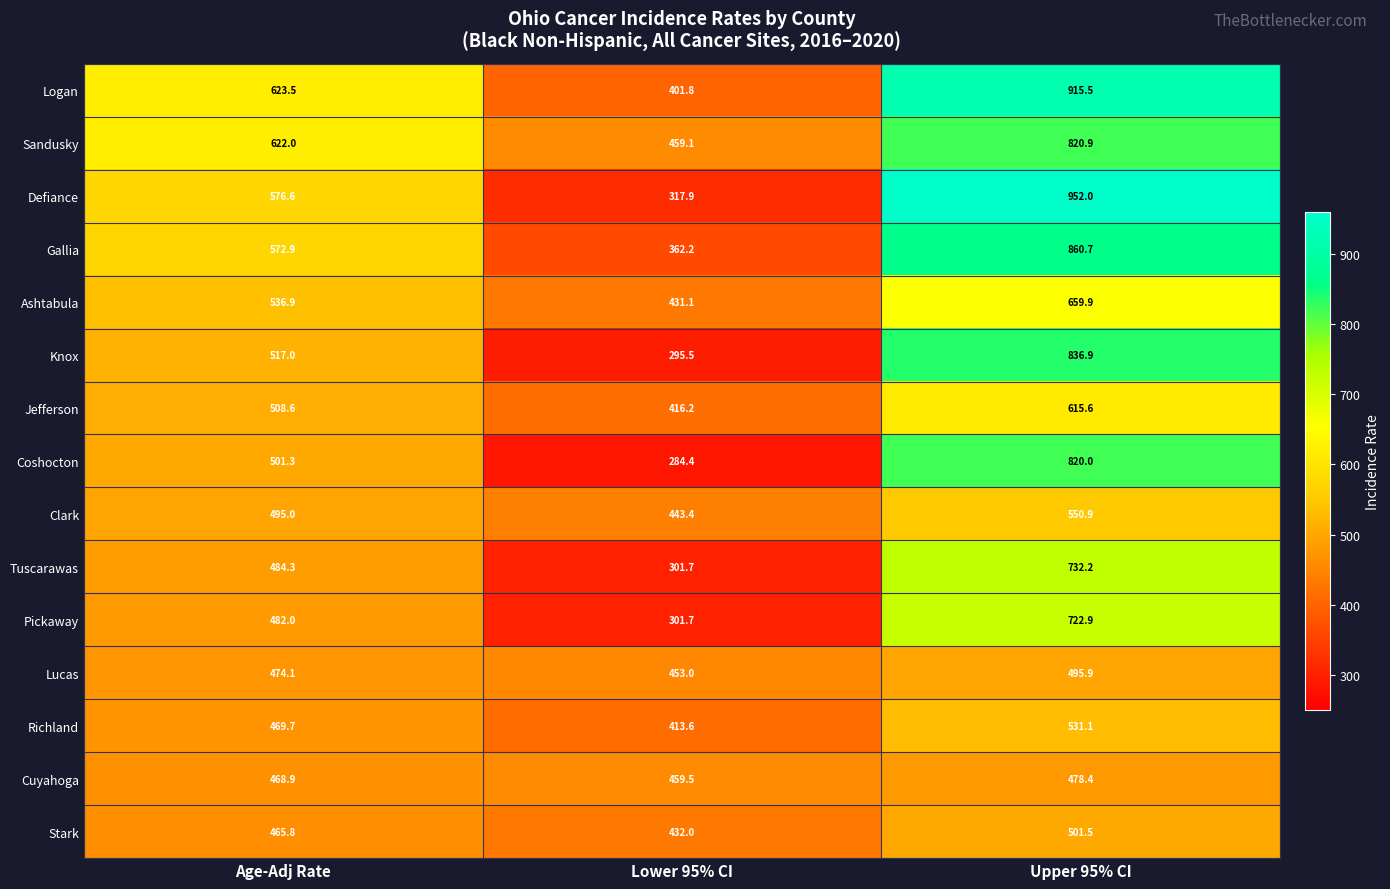

Which category has the lowest value across all series?

Lower 95% CI